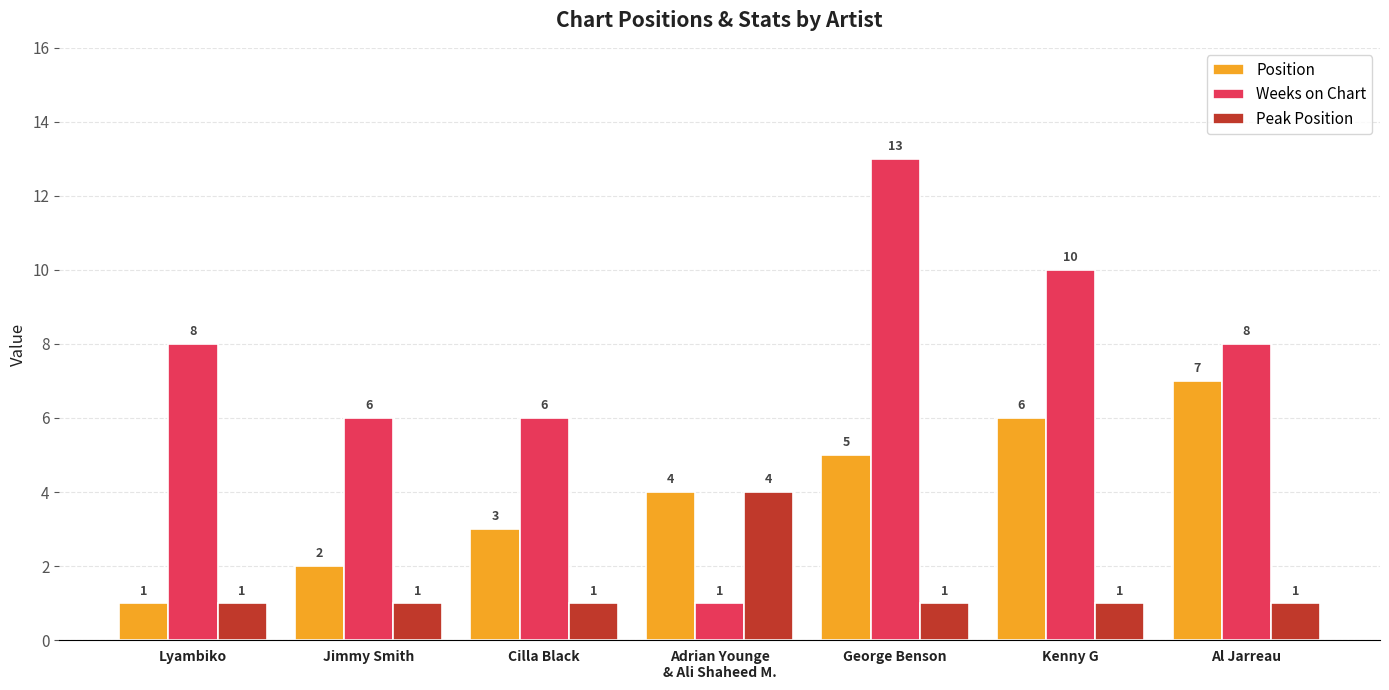

How many data points does each series have?

7